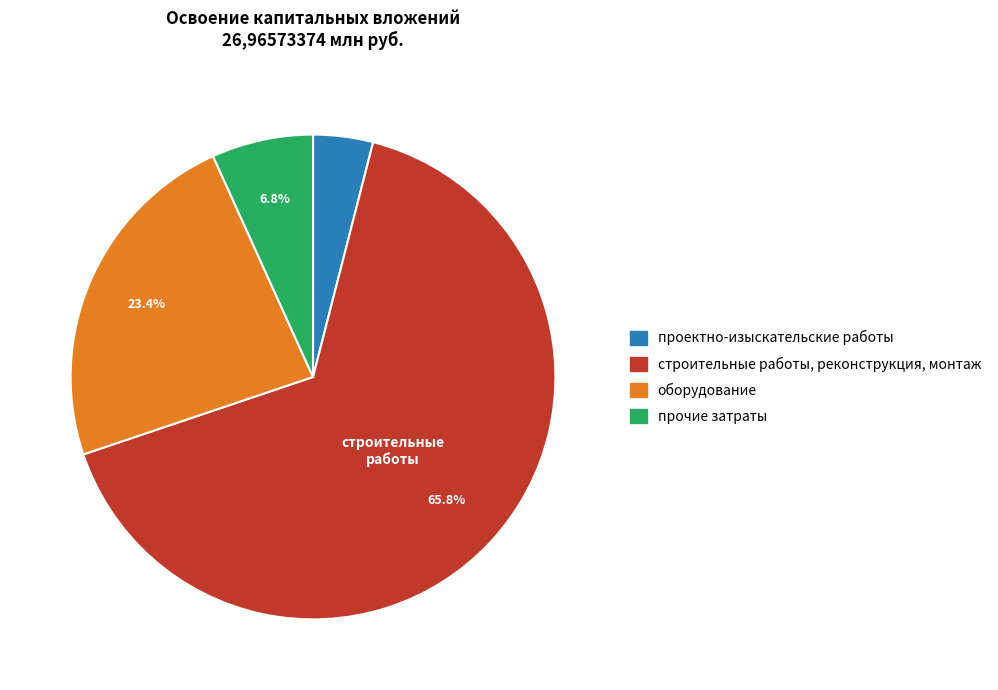

How many slices are in this pie chart?

4